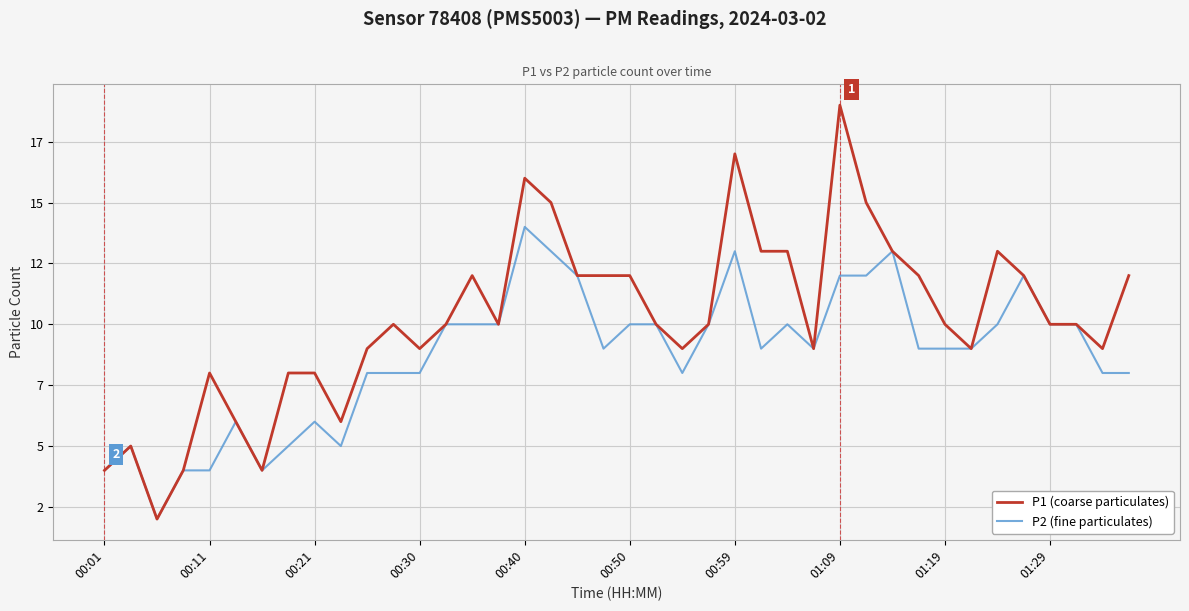

What are all the series names shown in the legend?

P1 (coarse particulates), P2 (fine particulates)